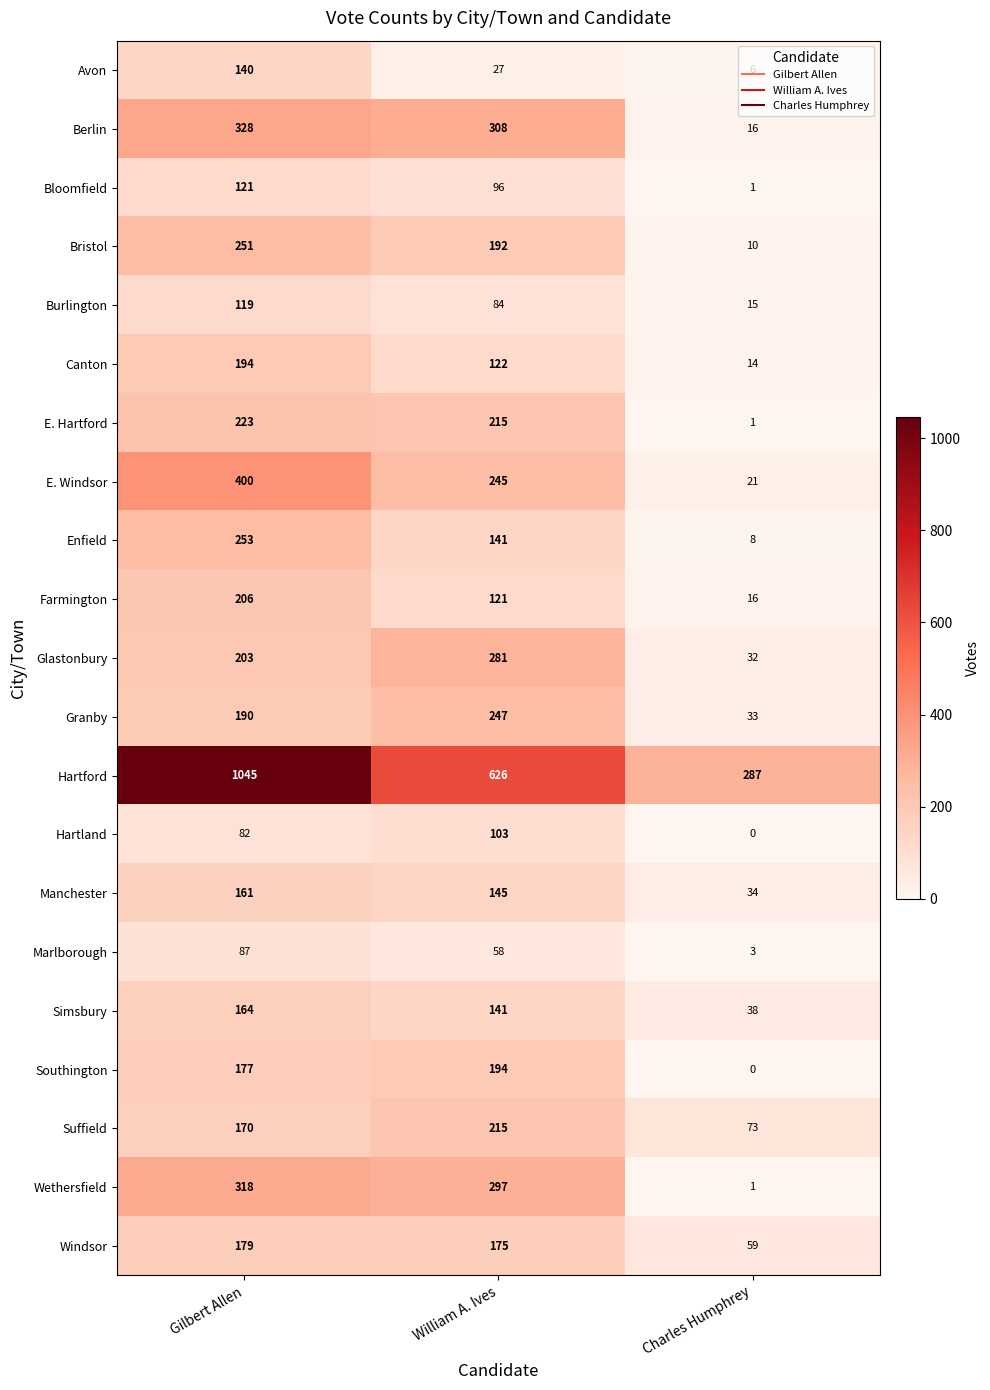

Where is Canton nearest to the value 104?

William A. Ives